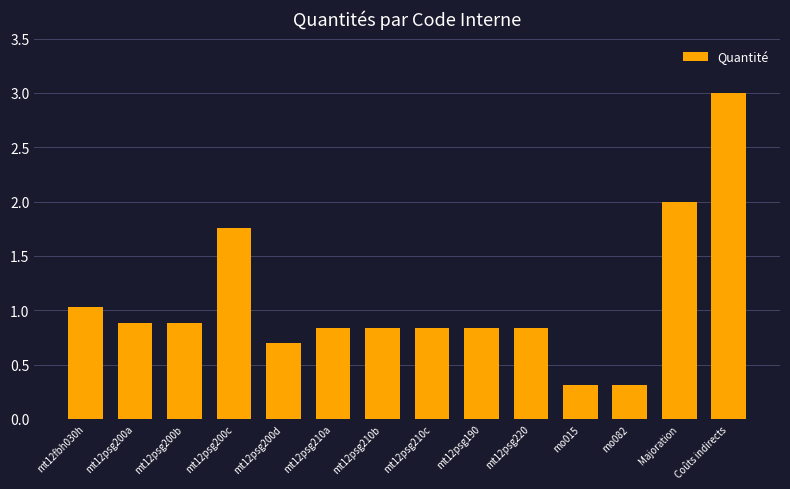

The chart shows a value of 0.4 at mt12psg200a. True or false?

False